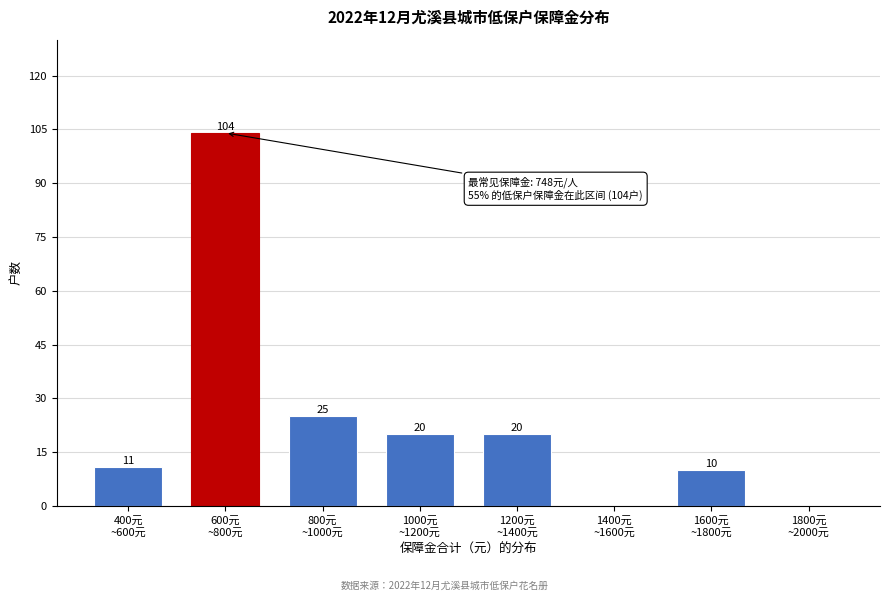

What is the sum of all values?

190